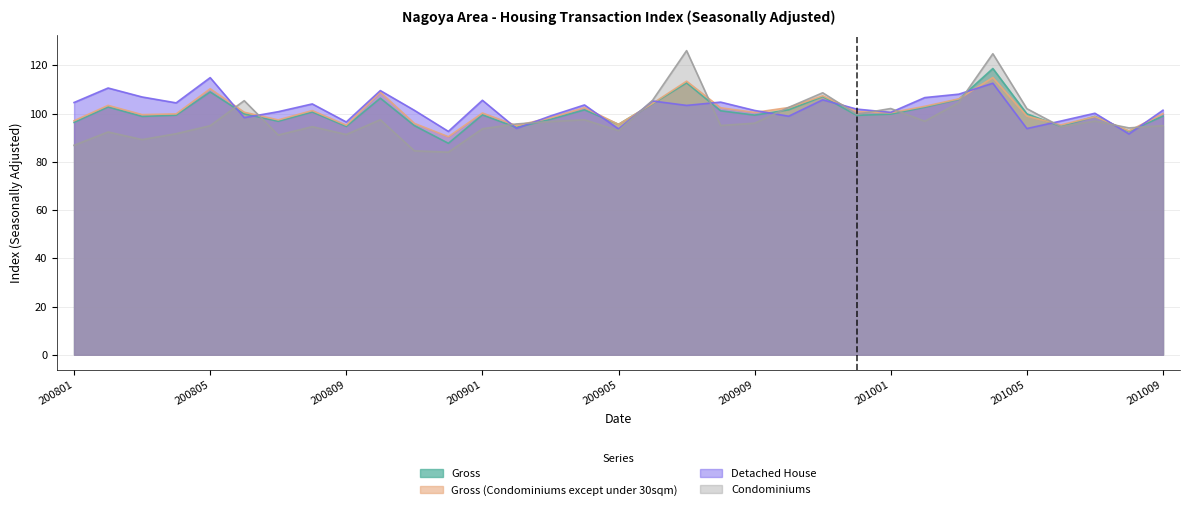

Which series has the largest range (max minus min)?

Condominiums